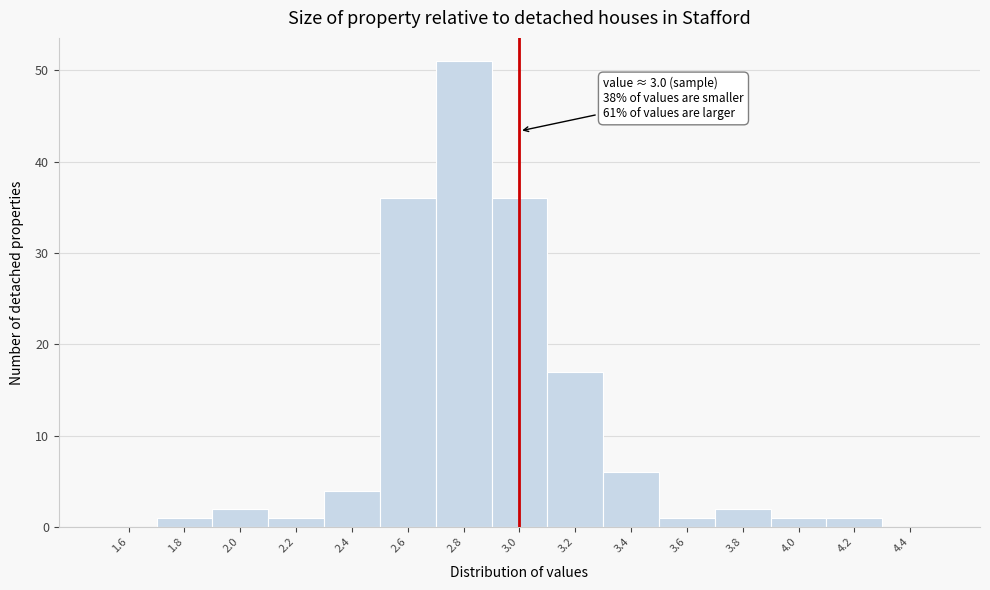

Which range on the x-axis has the tallest bar?

2.7 to 2.9